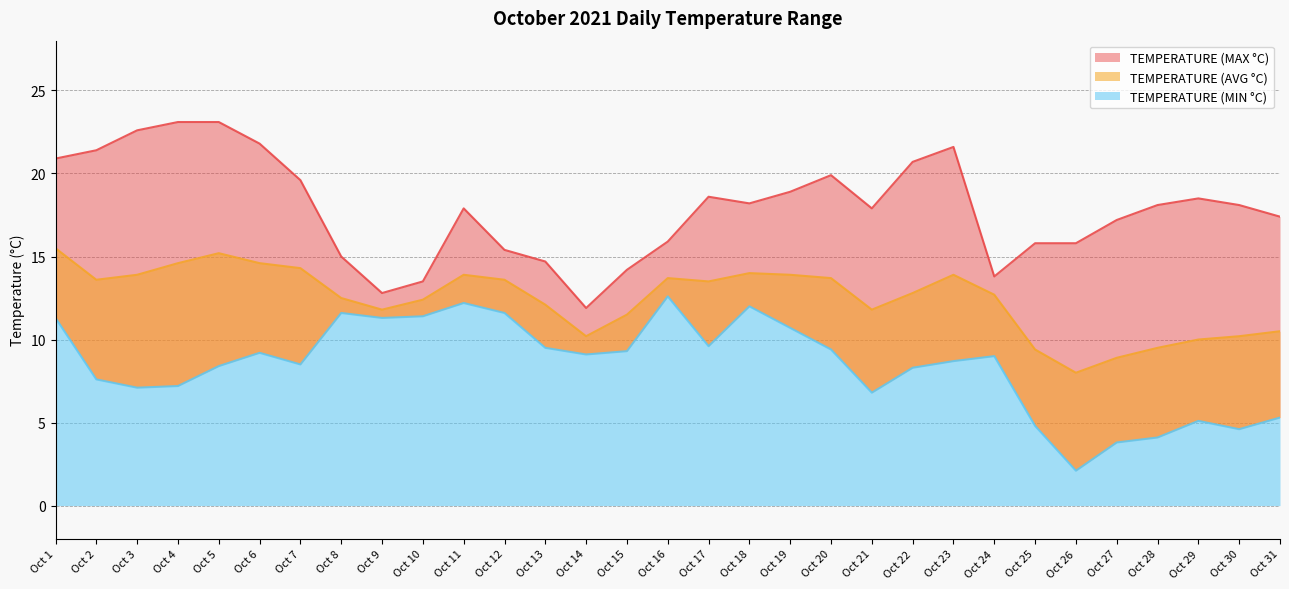

True or false: TEMPERATURE (MIN °C) and TEMPERATURE (AVG °C) cross at least once.

False